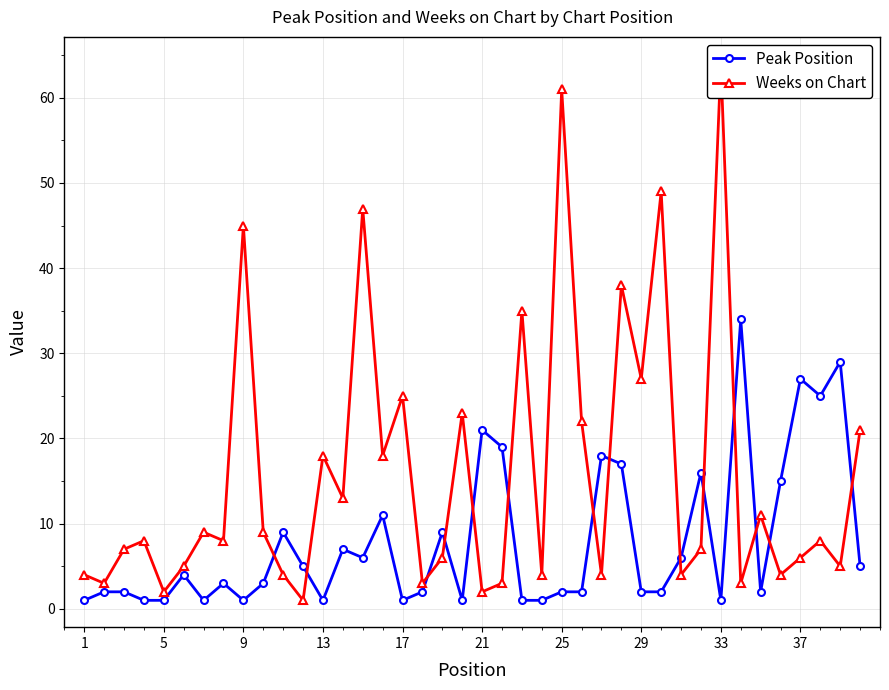

What is the difference between the maximum and minimum values in the Weeks on Chart series?

63